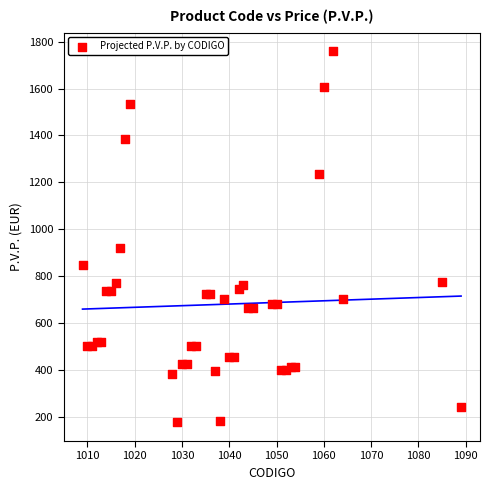

What is the range of X values (max minus min)?

80